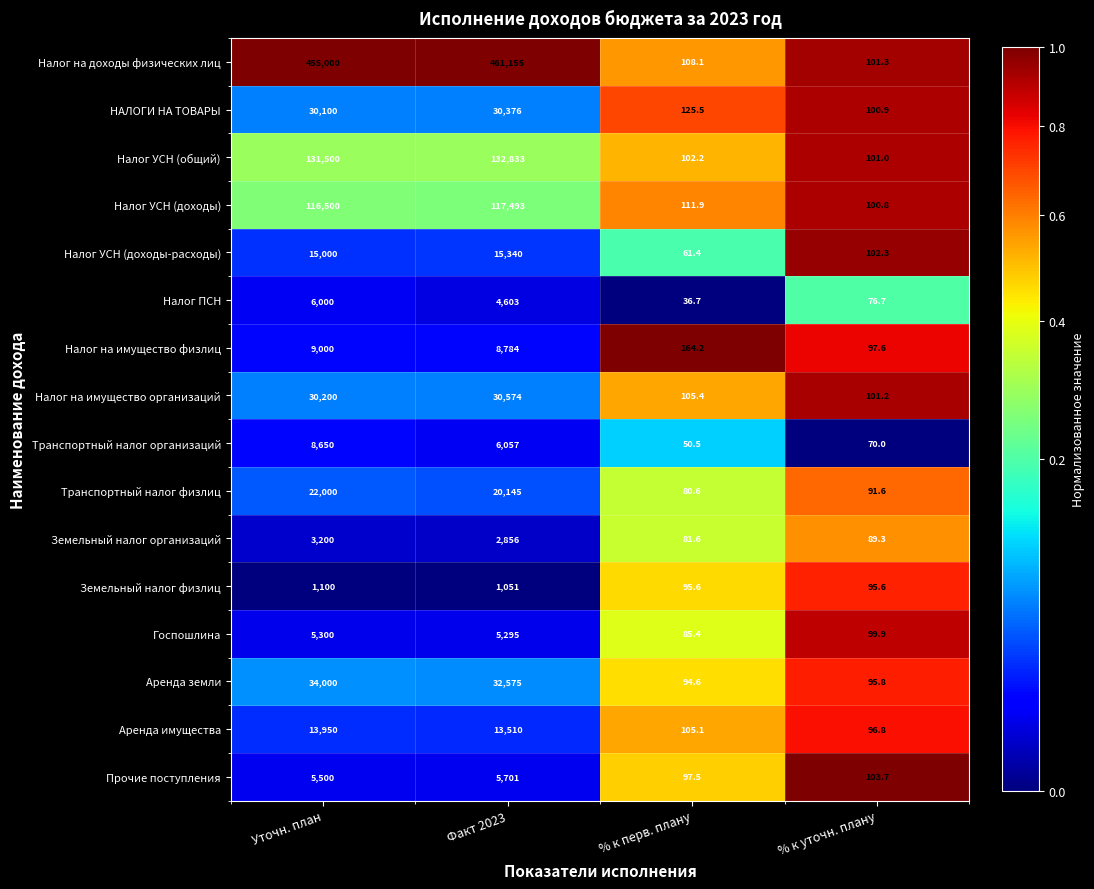

Which category has the highest value across all series?

Факт 2023